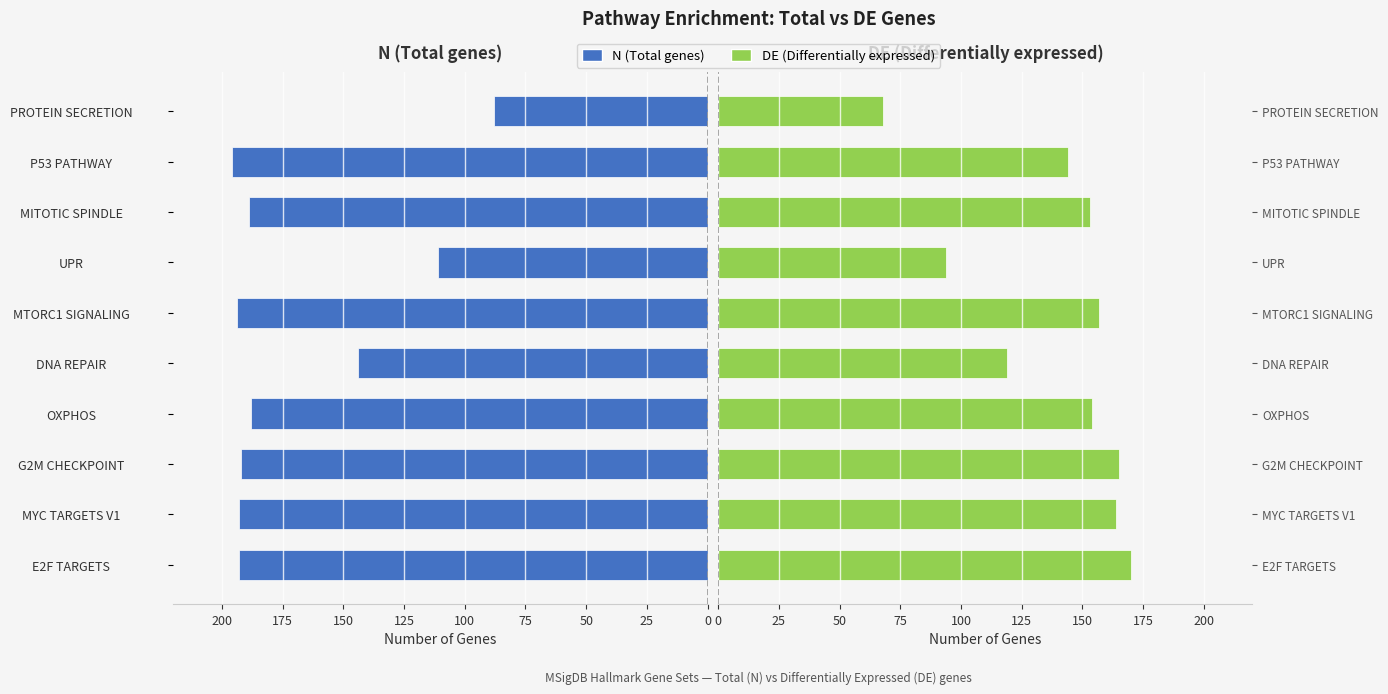

How many bars are there in total?

20